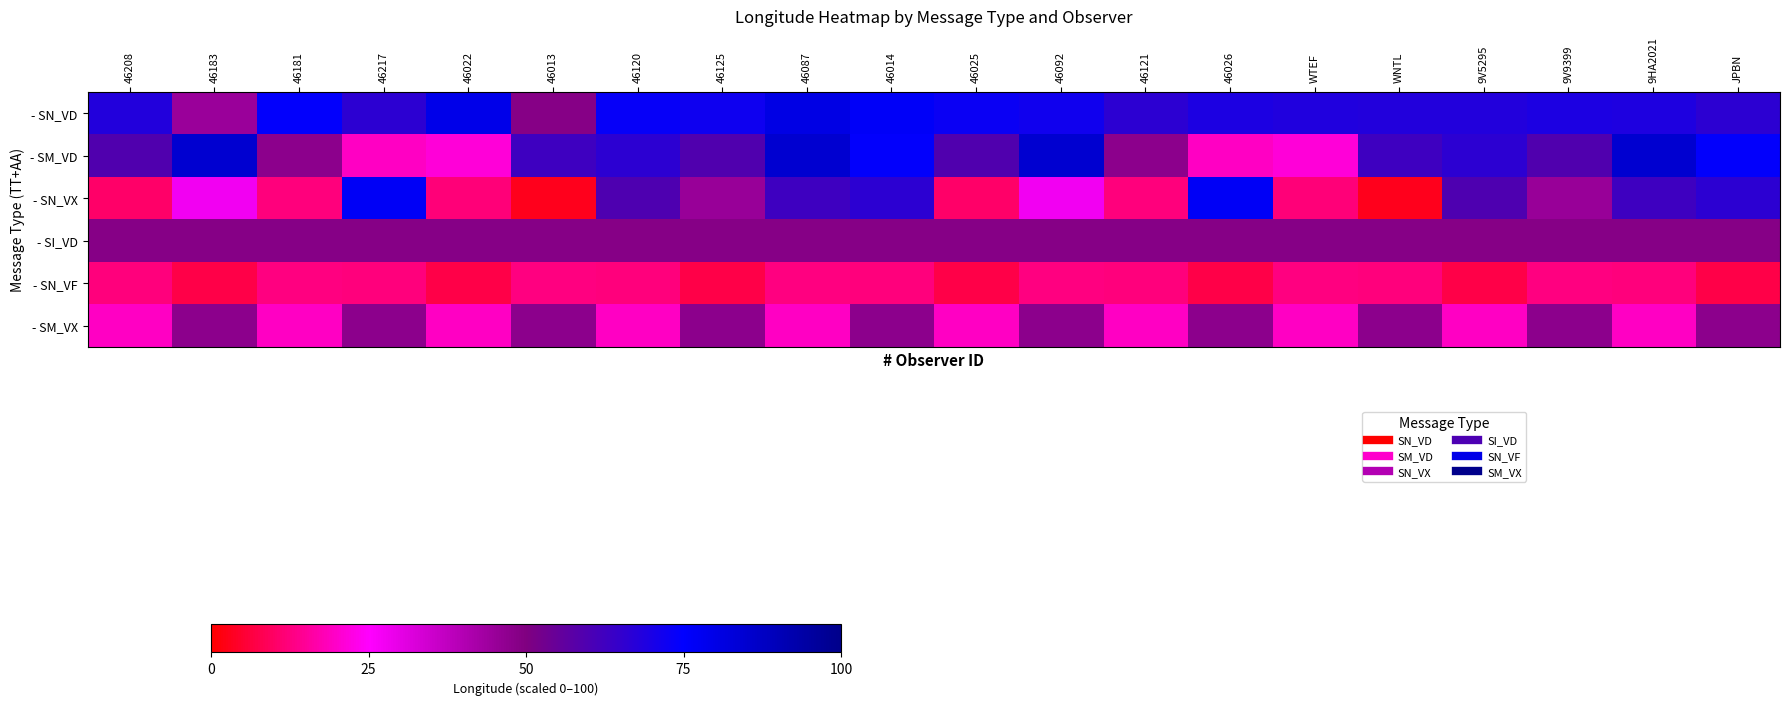

How many distinct data groups are displayed?

6